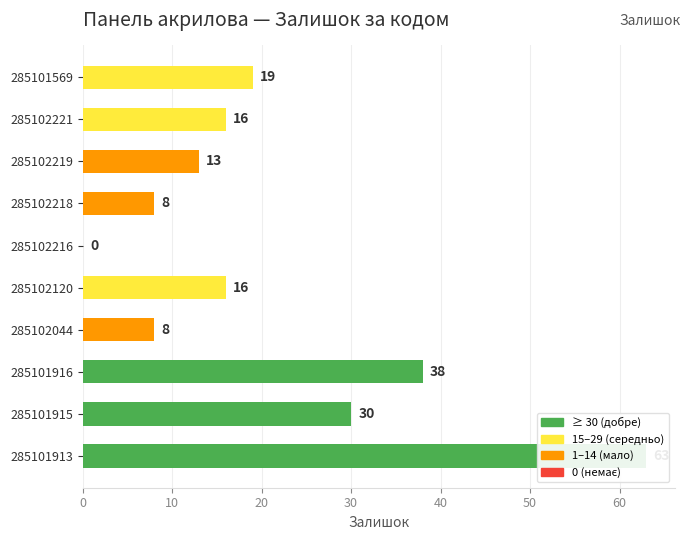

What is the difference between the second highest and second lowest values?

30